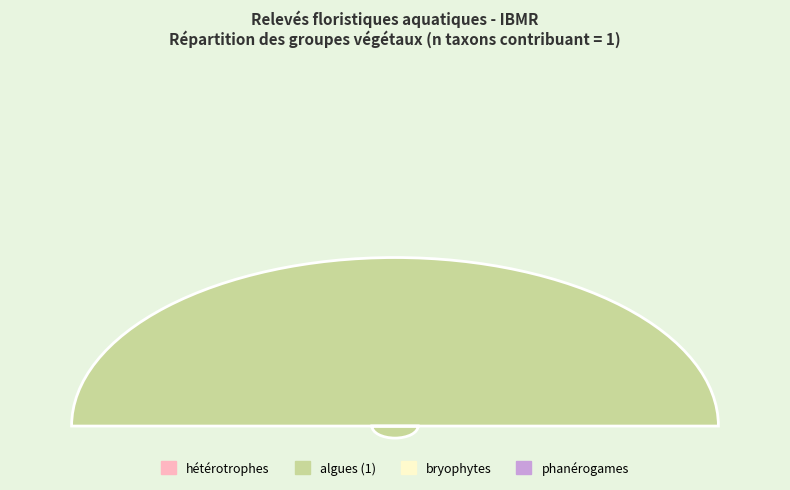

To the nearest percent, what is the difference between the largest and smallest slice percentages?

100%